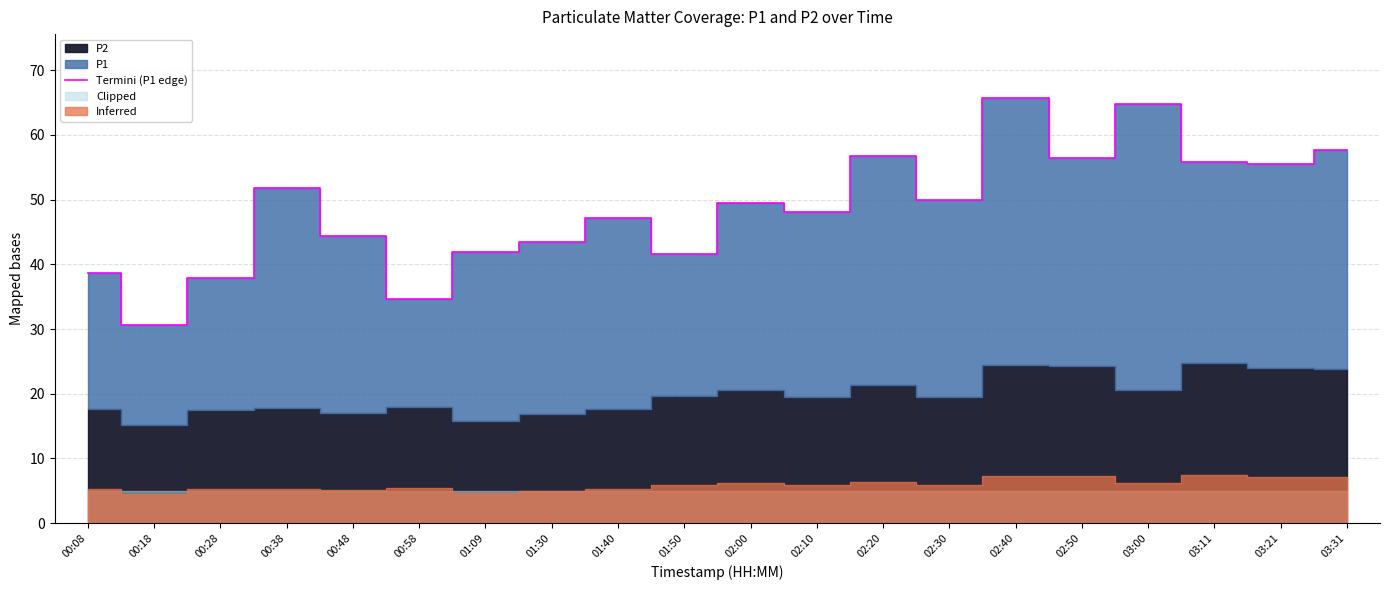

Does the chart display data point markers on the line(s)?

No